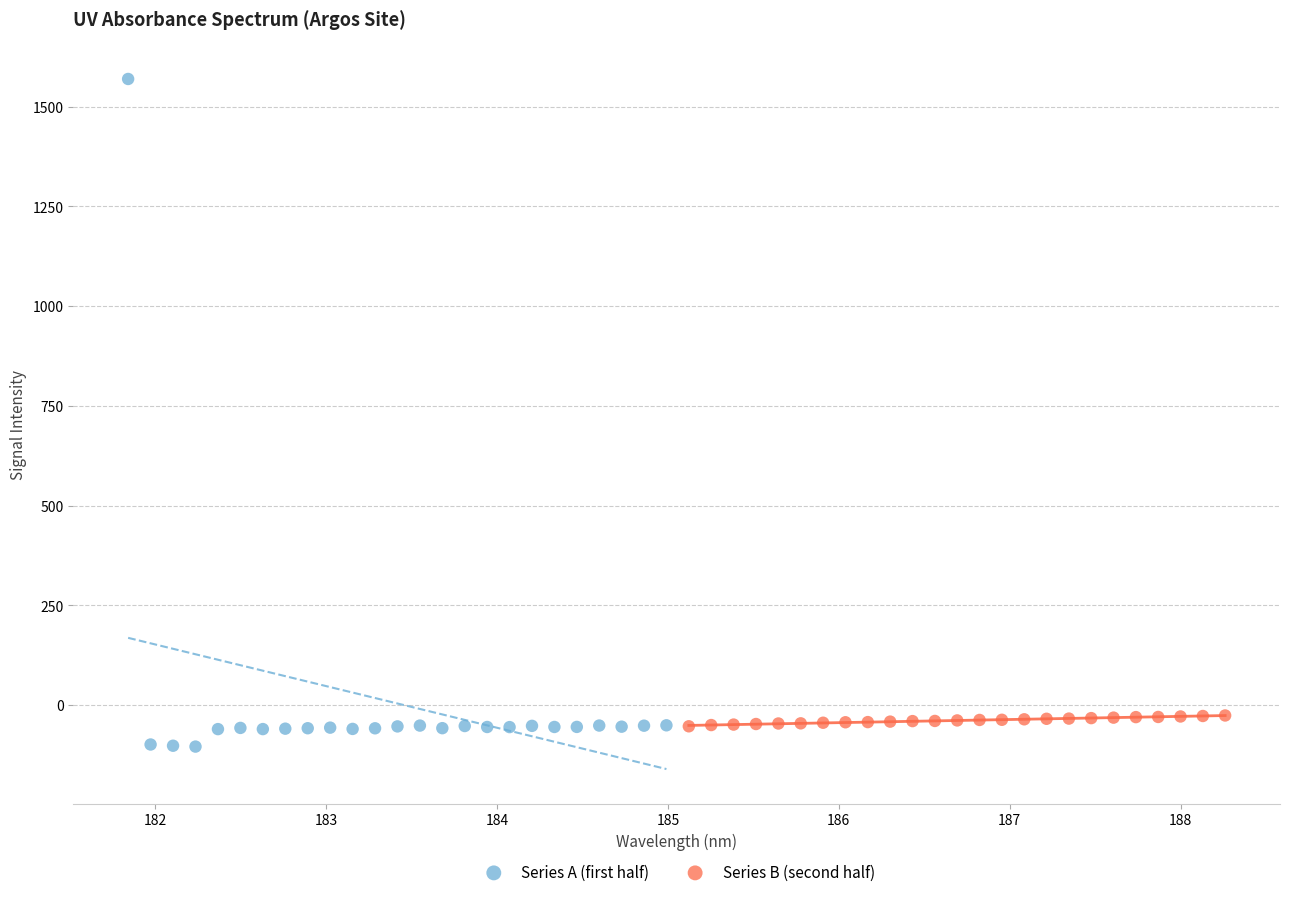

Which series has the widest spread of Y values?

Series A (first half)